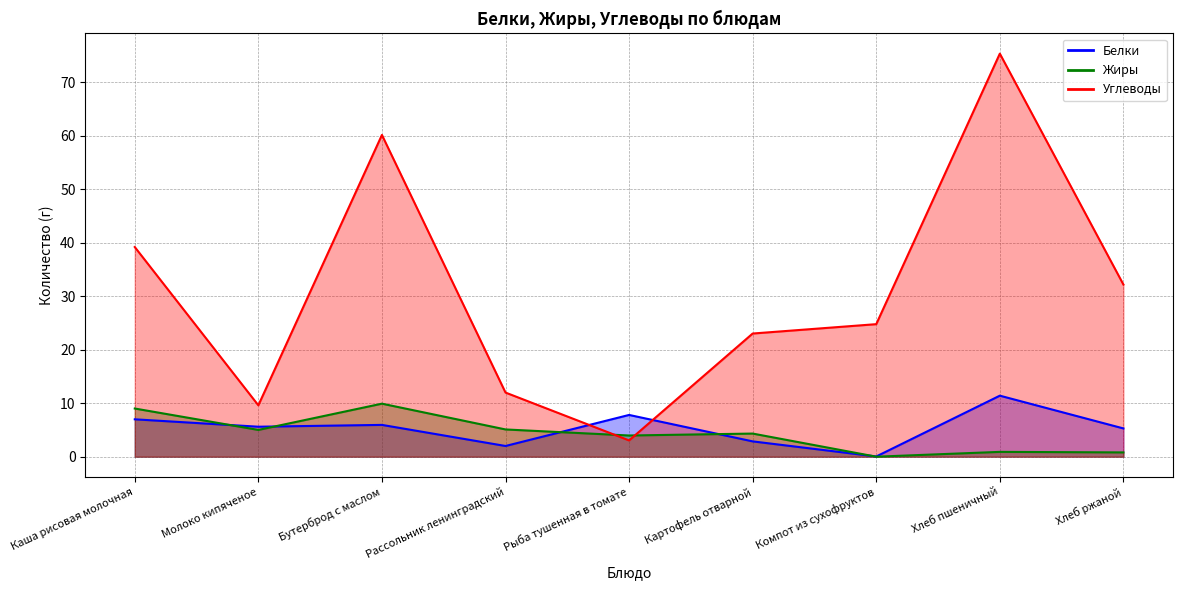

How many interior local valleys does the Углеводы series have?

2